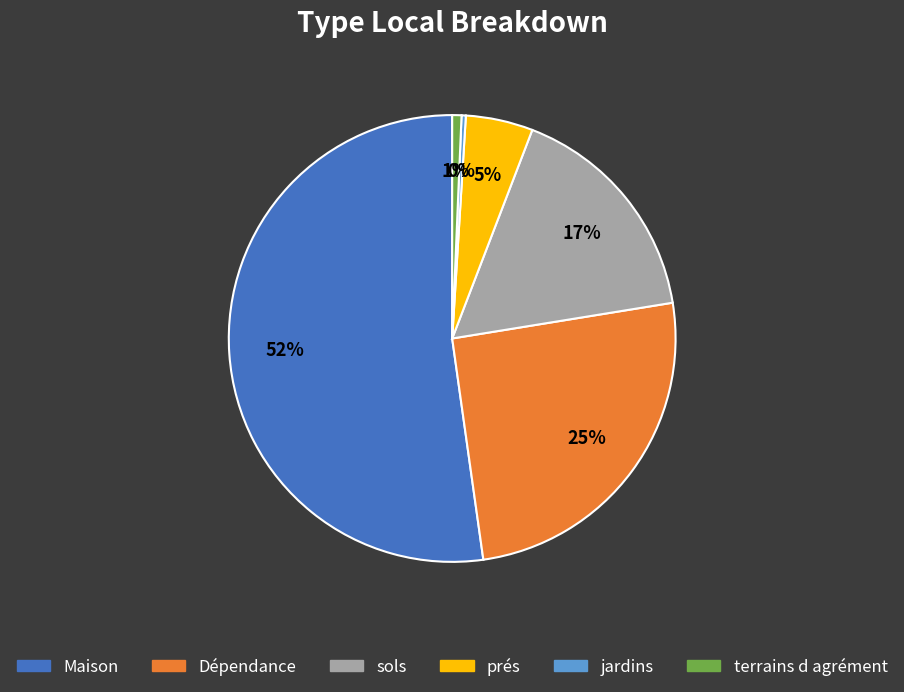

Do terrains d agrément and sols together represent more than half of the pie?

No